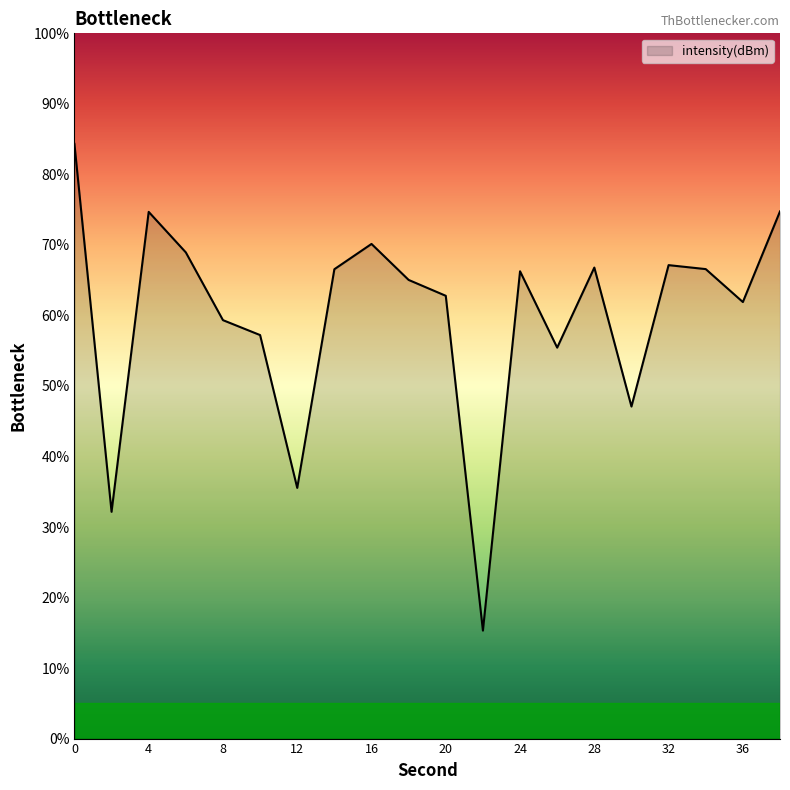

What is the smallest value displayed?

15.3